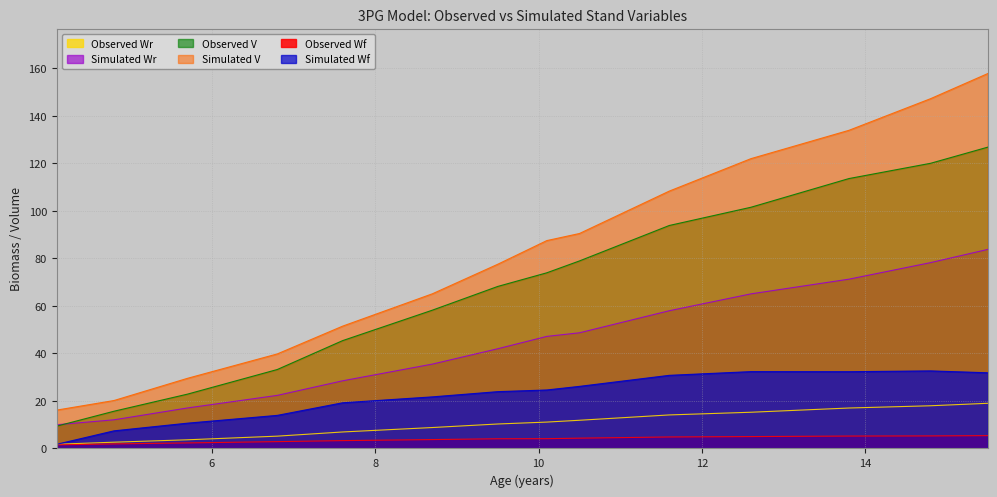

Which category has the lowest value in the Simulated Wf series?

4.1